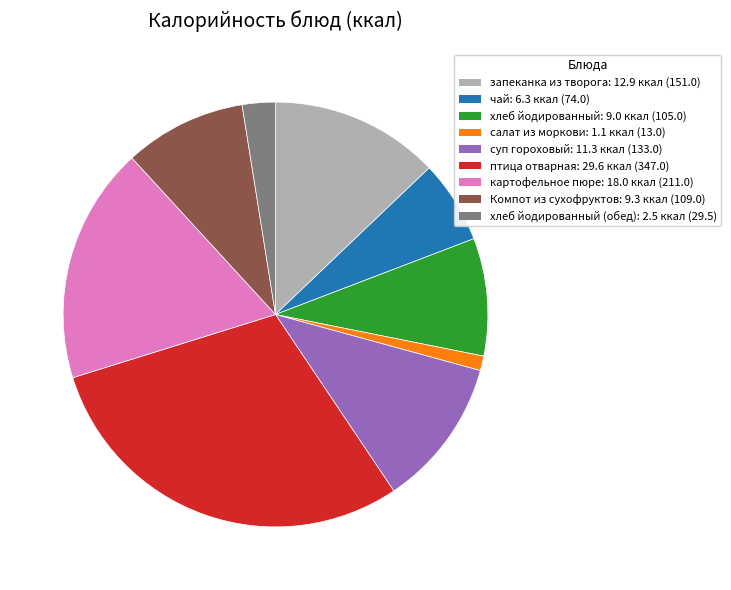

Does any single category account for the majority?

No